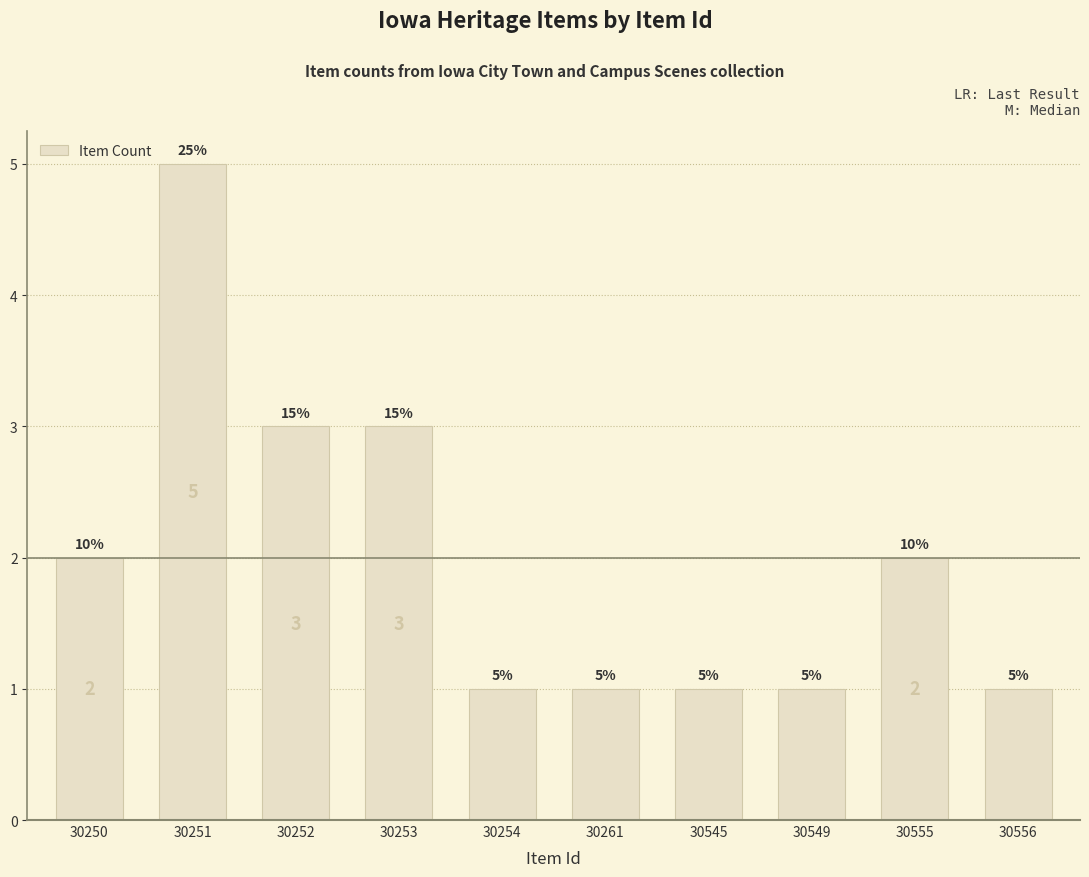

What is the ratio of the value at 30250 to the value at 30556?

2.0